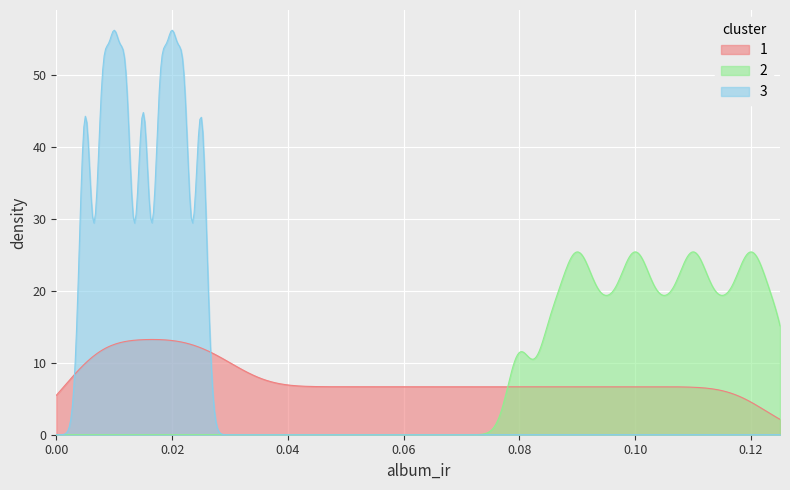

Which series has the largest range (max minus min)?

3